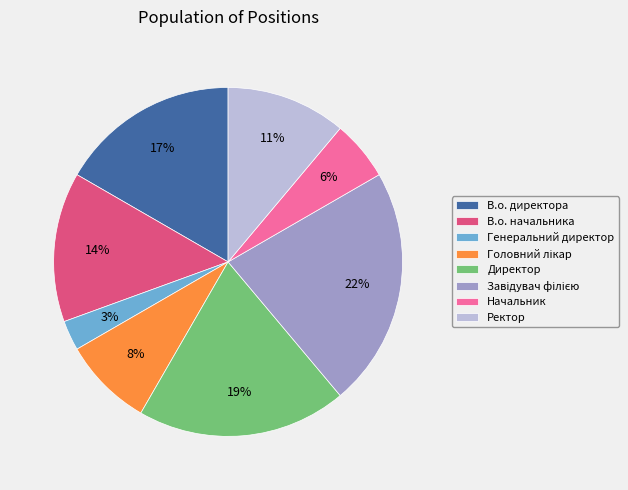

Is there any slice that represents more than half of the pie?

No